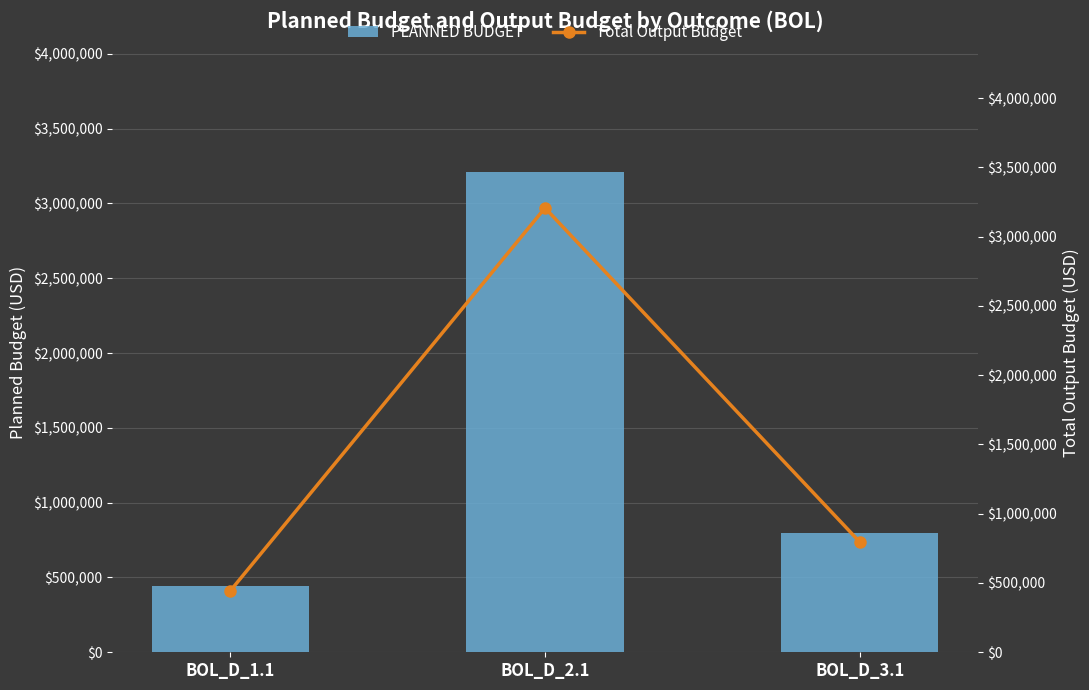

Which has a higher value, BOL_D_3.1 or BOL_D_2.1?

BOL_D_2.1